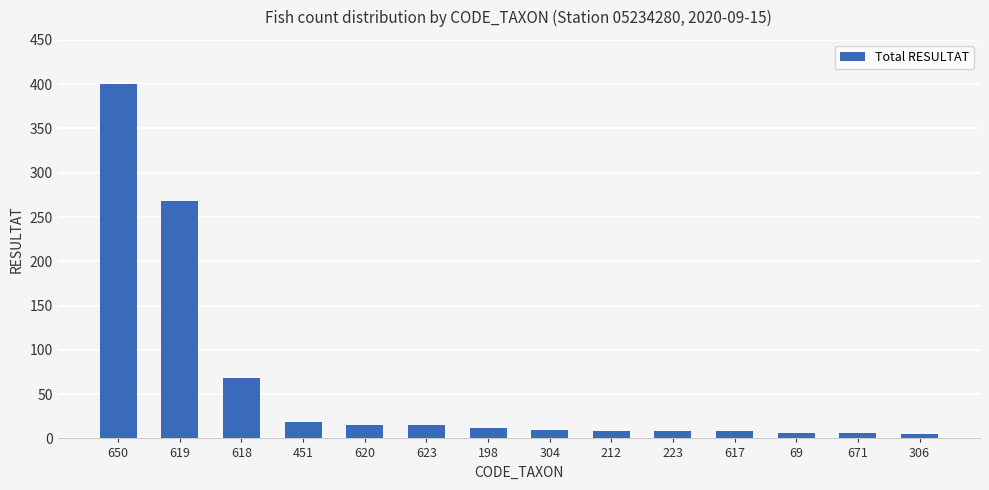

What is the maximum value shown in the chart?

400